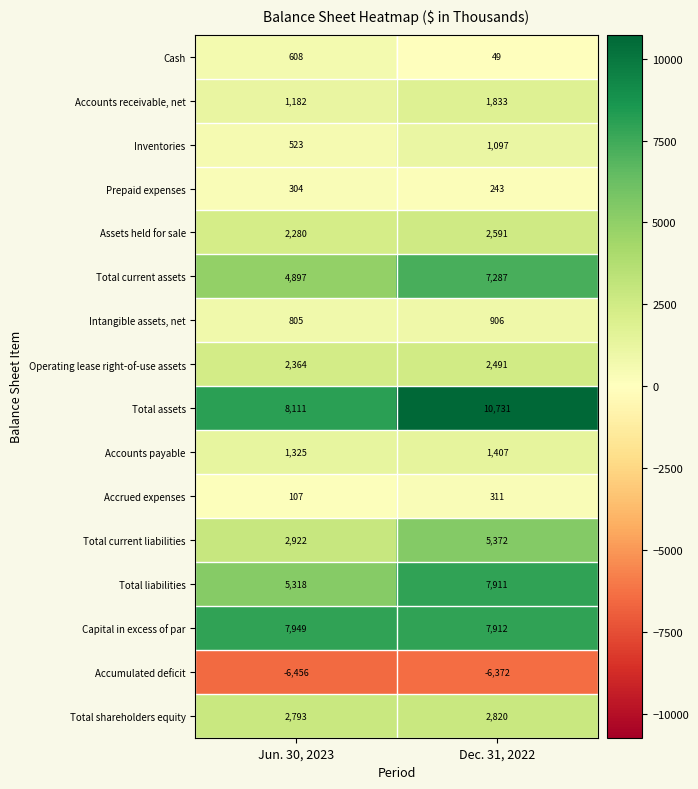

What value does the Prepaid expenses series have at Jun. 30, 2023, to the nearest 5?

305